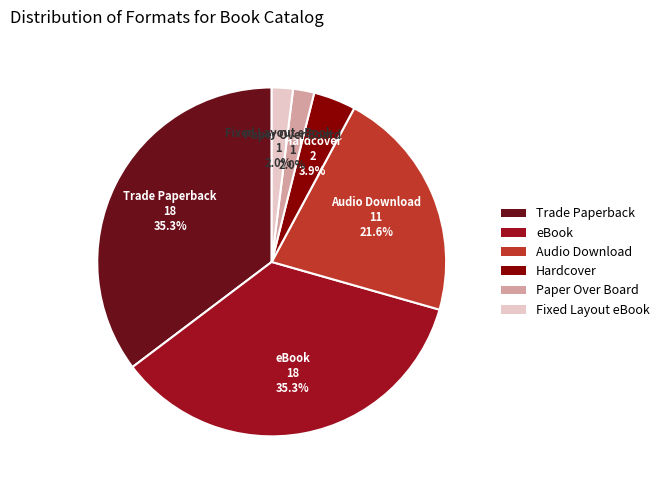

Between Hardcover and Audio Download, which is larger?

Audio Download